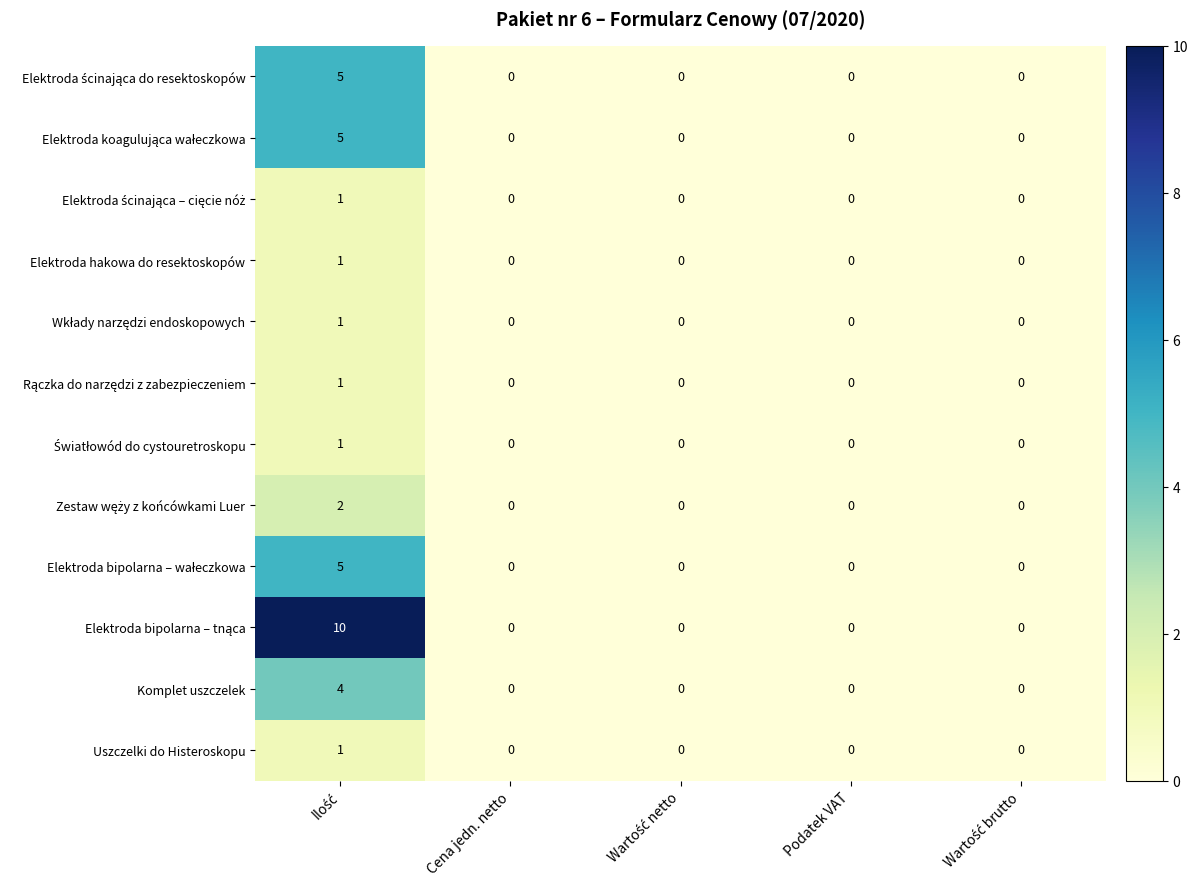

Is it true that Uszczelki do Histeroskopu equals 0 at Podatek VAT?

True